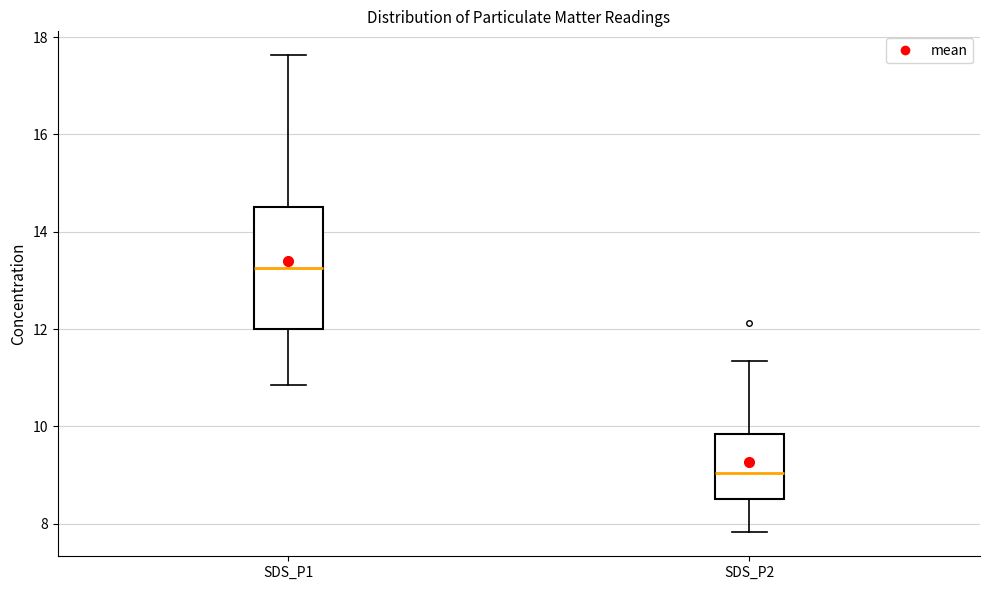

Reading left to right, read every box against the y-axis: the position of its median line, the range the box covers, and the ends of its whiskers. The values are not printed on the chart, so give them approximately, as read against the axis.

SDS_P1: median 13.2, box 12.0 to 14.6, whiskers 10.8 to 17.6
SDS_P2: median 9.0, box 8.6 to 9.8, whiskers 7.8 to 11.4